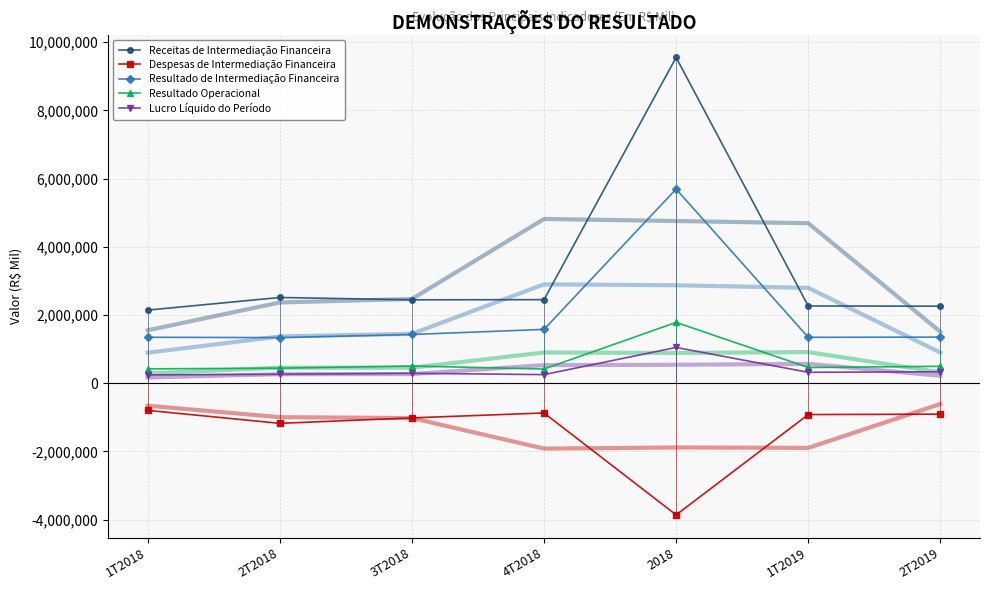

True or false: Despesas de Intermediação Financeira and Receitas de Intermediação Financeira intersect in this chart.

False